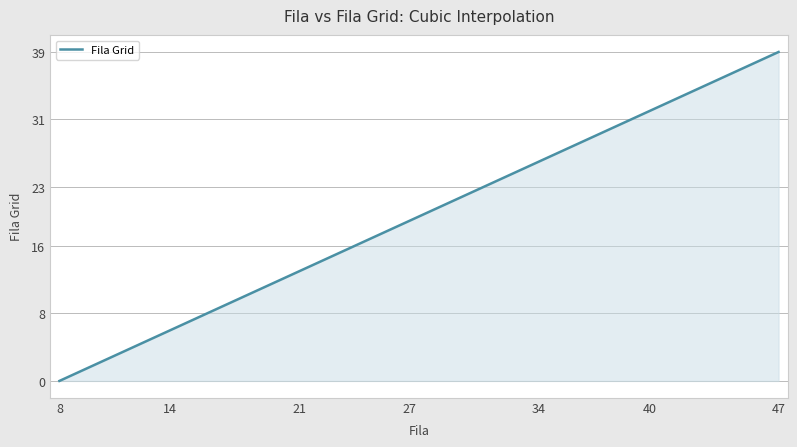

What is the difference between the maximum and minimum values?

39.0